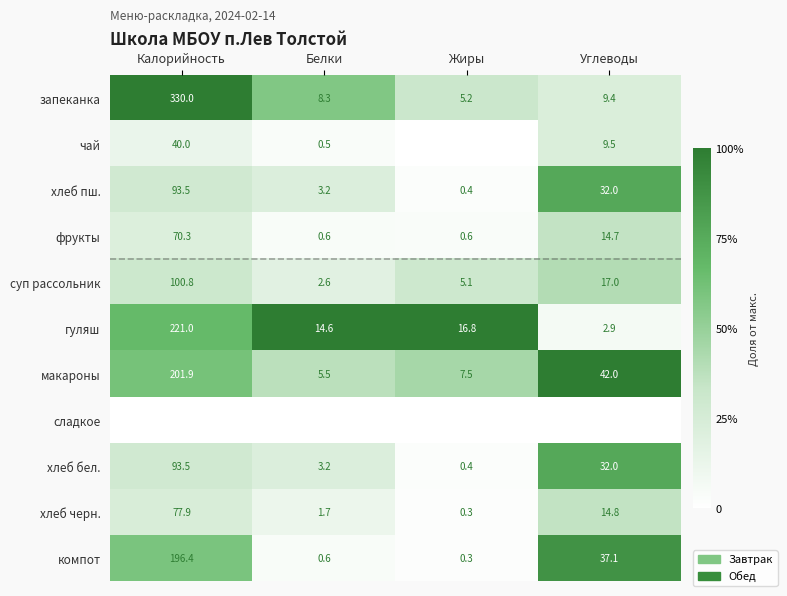

Where does the компот series first go above 37?

Калорийность